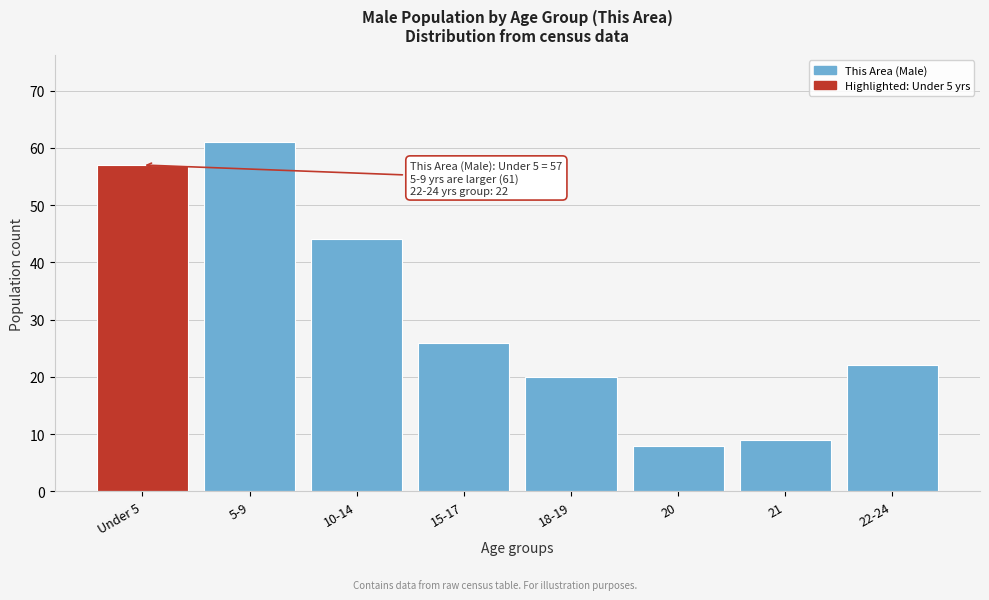

Reading left to right, what are all the values shown in this chart?

57	61	44	26	20	8	9	22